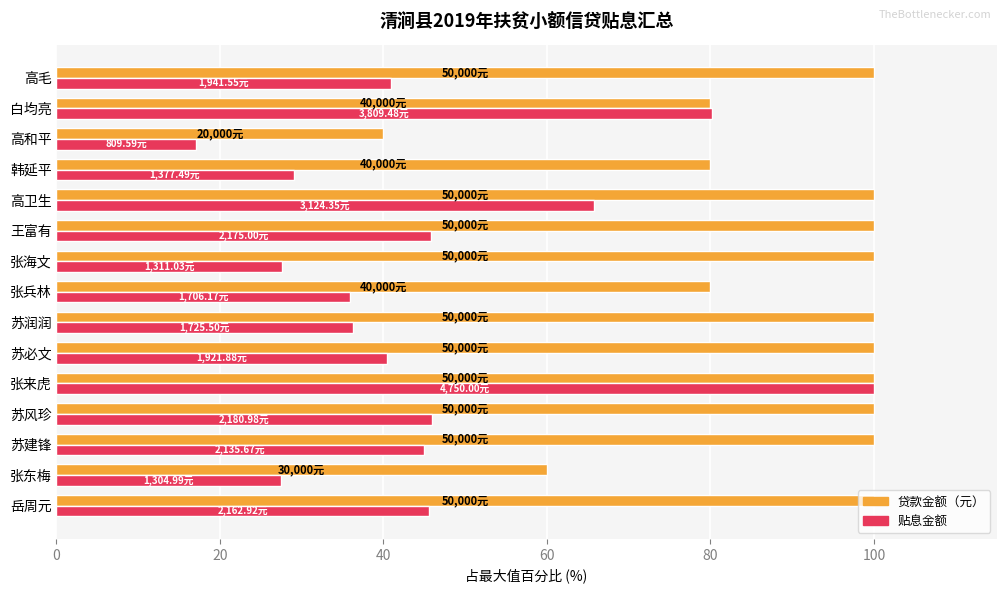

Which series has the largest total across all categories?

贷款金额（元）